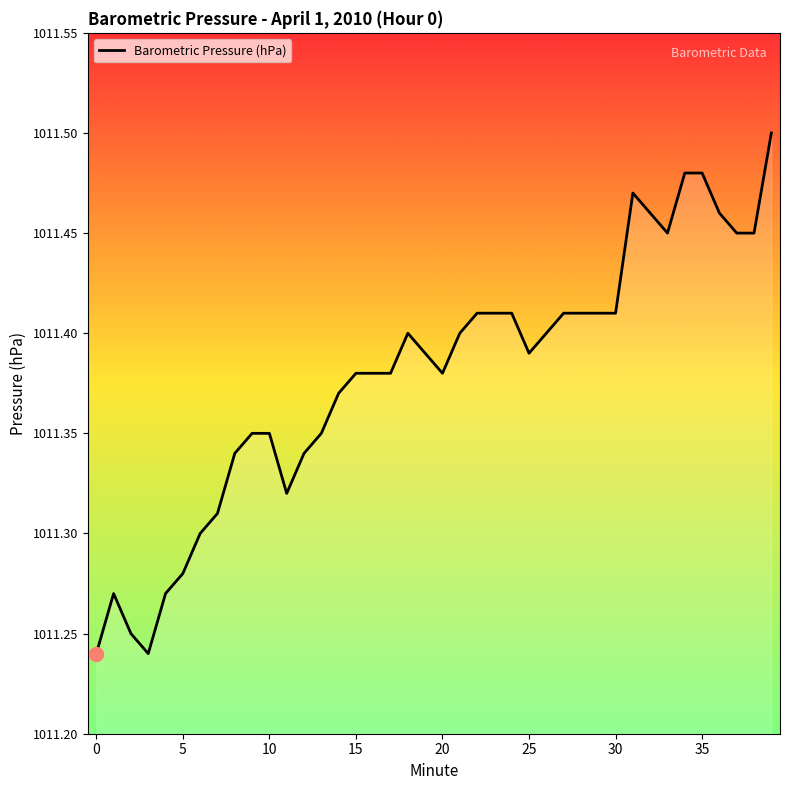

How many lines are shown in the chart?

1